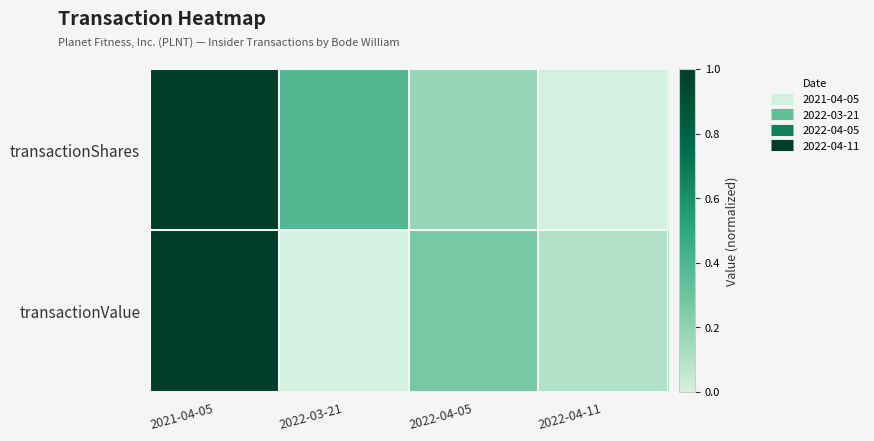

At how many categories does at least one series exceed 0?

4